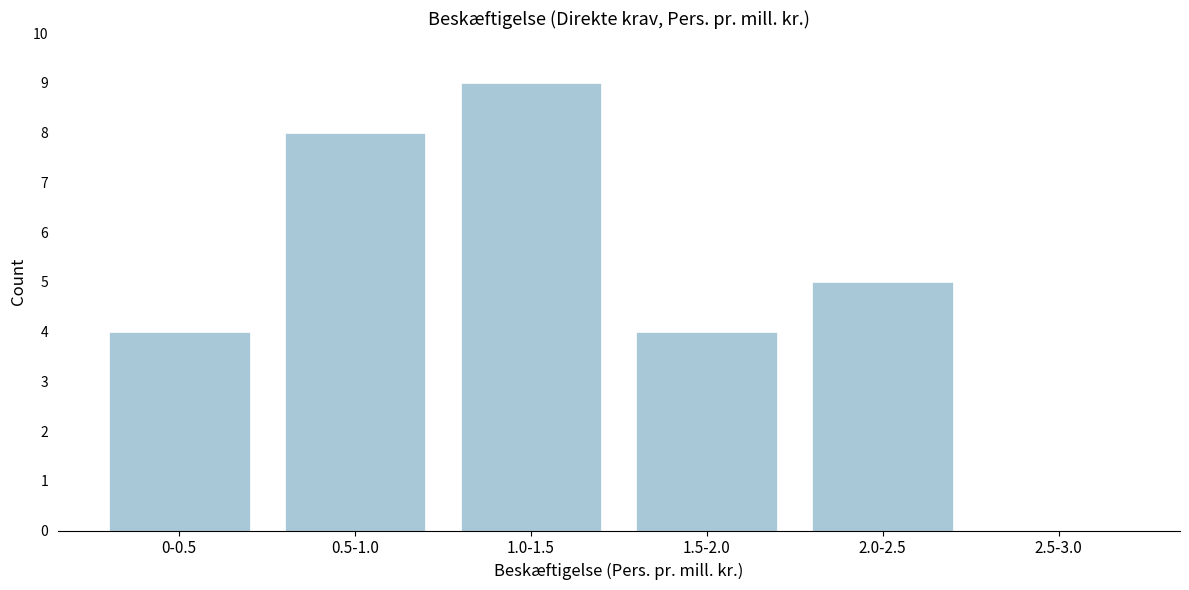

Reading left to right, what are all the values shown in this chart?

0-0.5=4	0.5-1.0=8	1.0-1.5=9	1.5-2.0=4	2.0-2.5=5	2.5-3.0=0